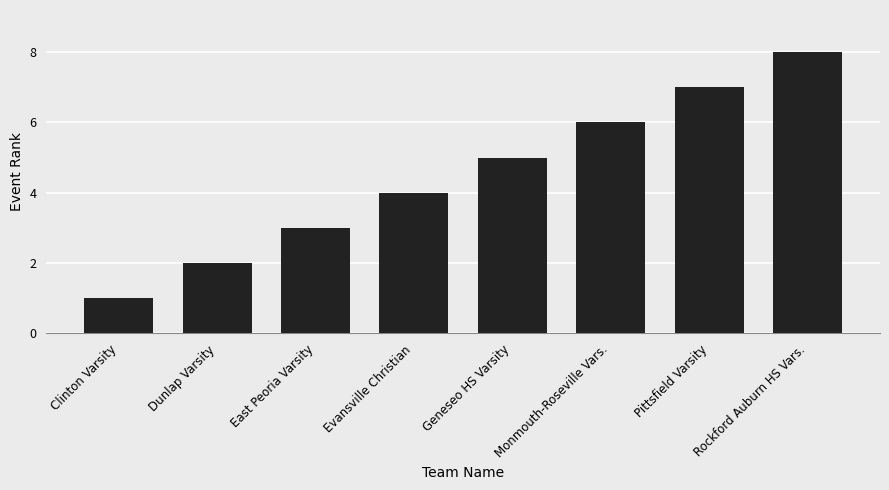

Rank the categories by value from lowest to highest.

Clinton Varsity, Dunlap Varsity, East Peoria Varsity, Evansville Christian, Geneseo HS Varsity, Monmouth-Roseville Vars., Pittsfield Varsity, Rockford Auburn HS Vars.